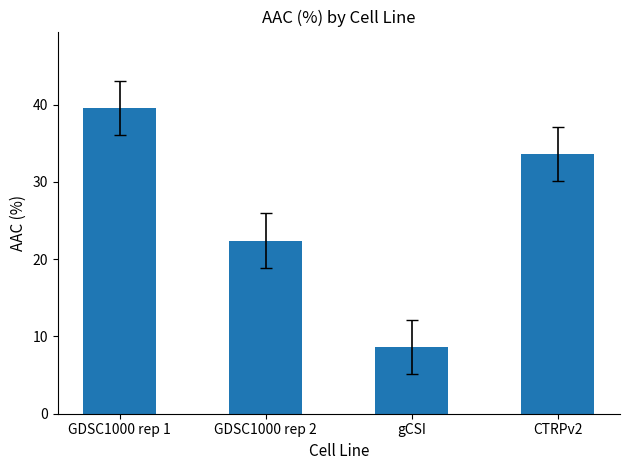

True or false: the data shows 60.2 at GDSC1000 rep 1.

False